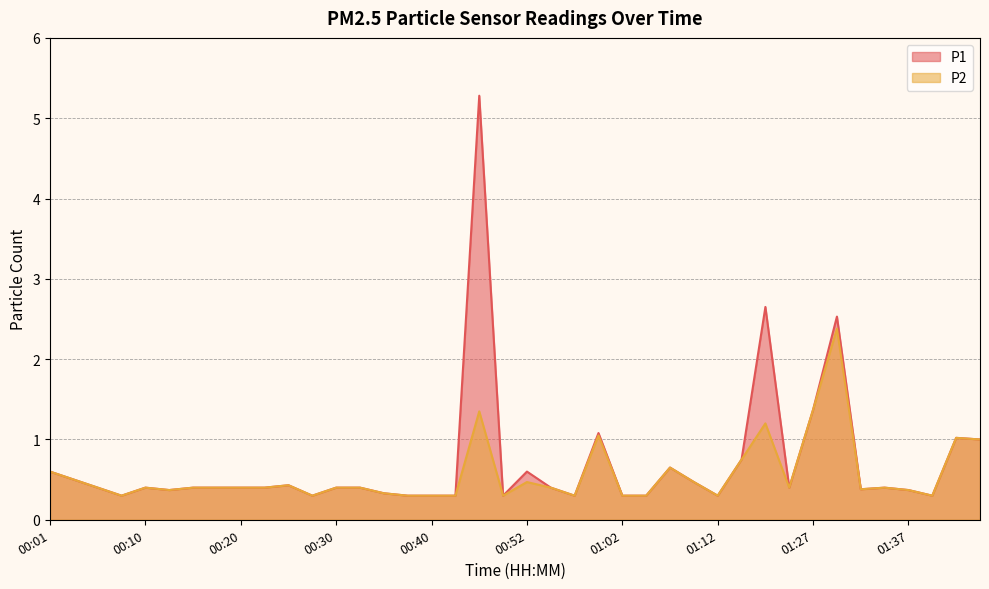

What is the minimum value for P2?

0.3